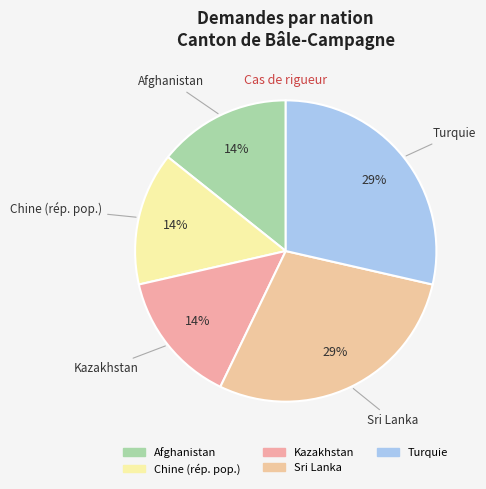

What percentage is the Kazakhstan slice, to the nearest percent?

14%